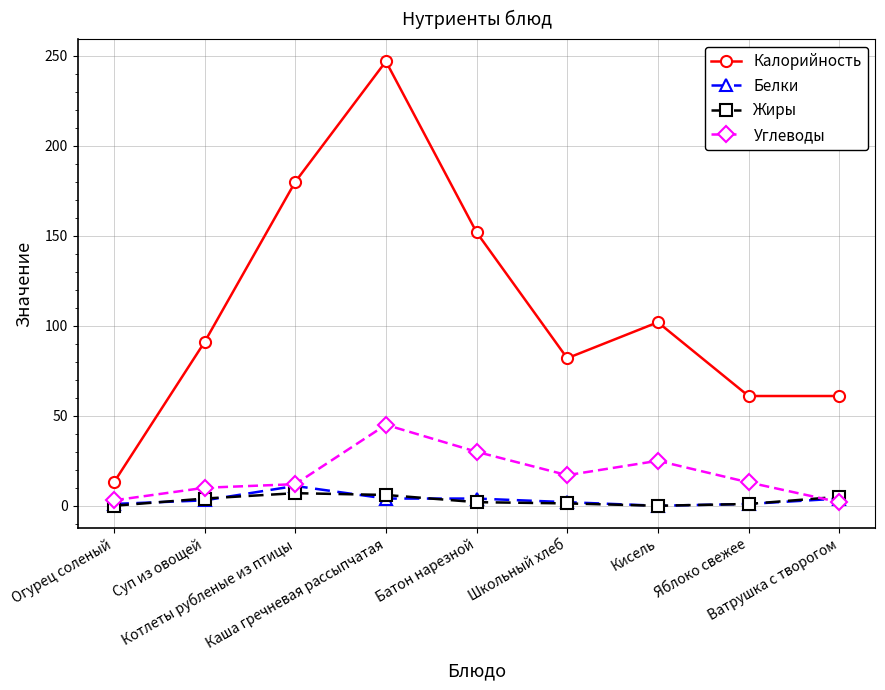

True or false: Углеводы has more than 1 points higher than both neighbors.

True